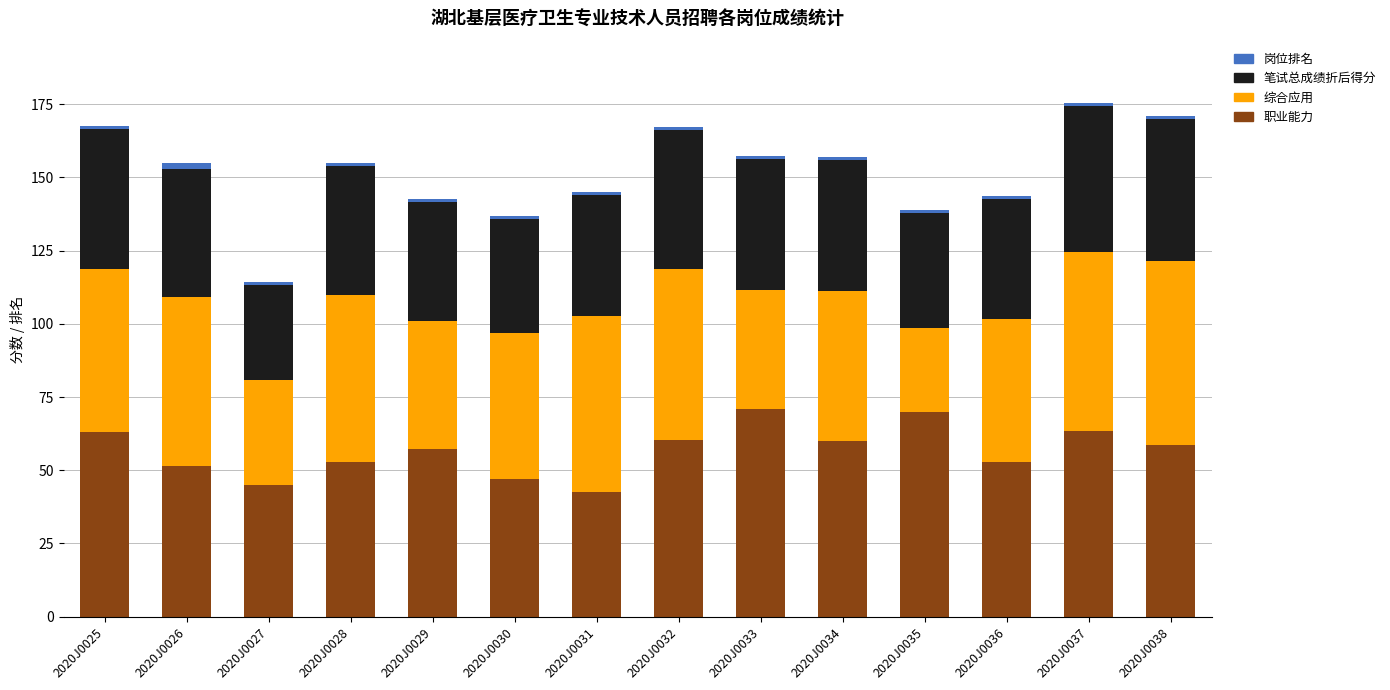

What is the maximum value for 职业能力?

71.1